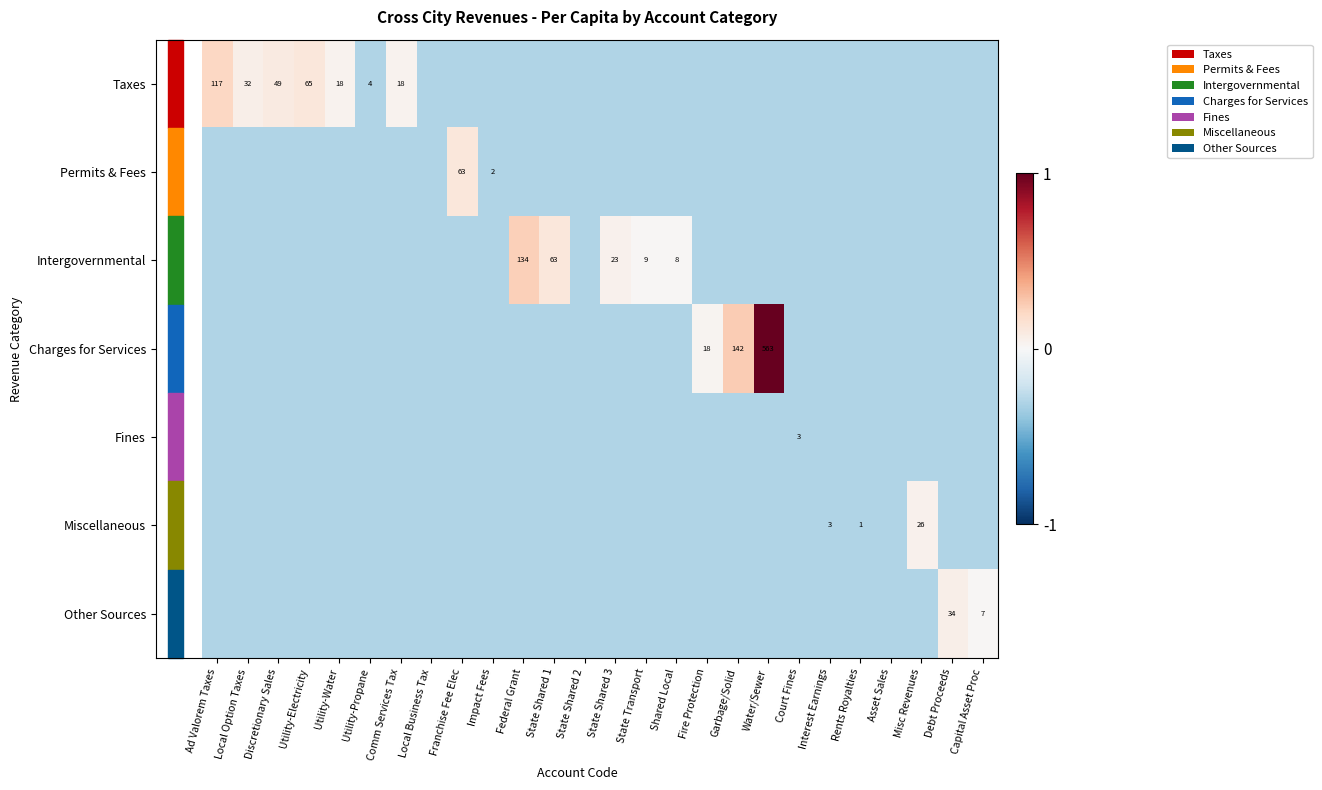

The value of Miscellaneous at Interest Earnings is 3.0. True or false?

True